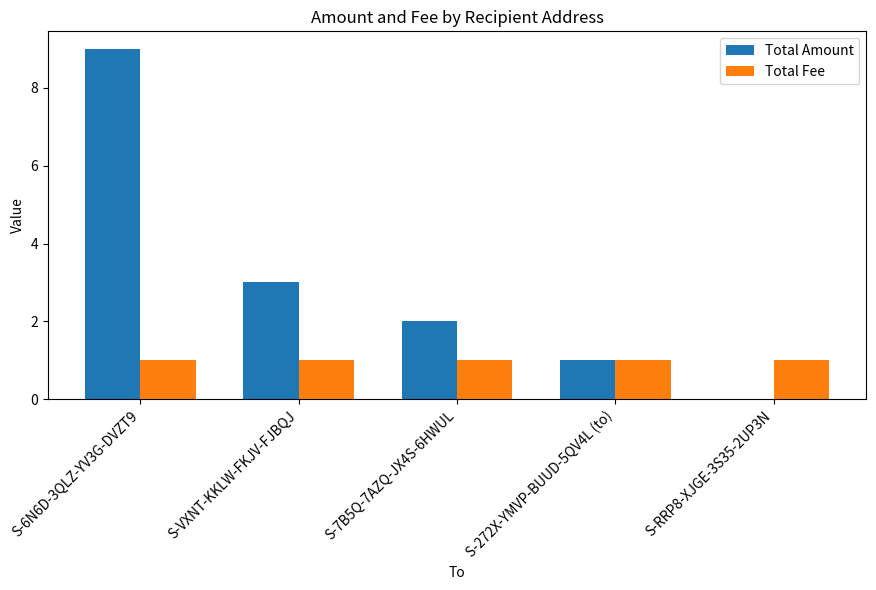

Is the value of Total Amount at S-VXNT-KKLW-FKJV-FJBQJ greater than the value of Total Fee at S-VXNT-KKLW-FKJV-FJBQJ?

Yes